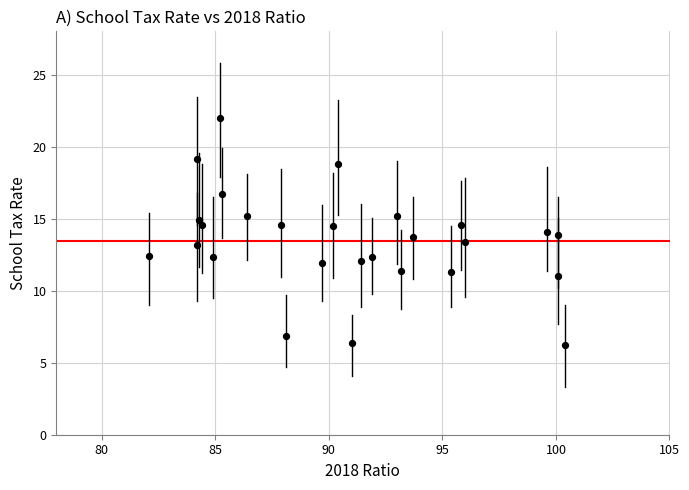

What is the range of Y values (max minus min)?

15.7